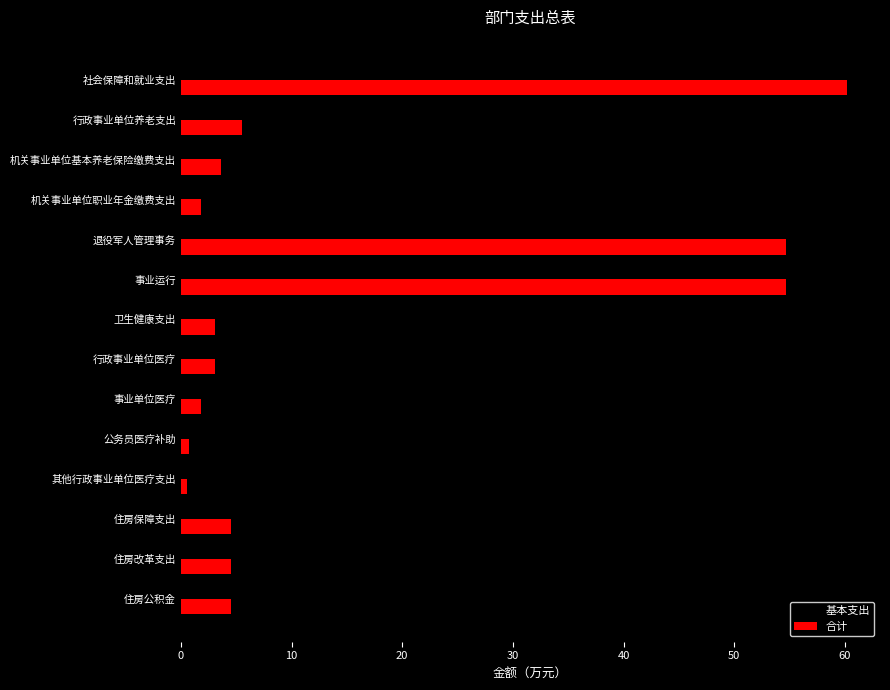

What is the lowest value of the 基本支出 series?

0.5